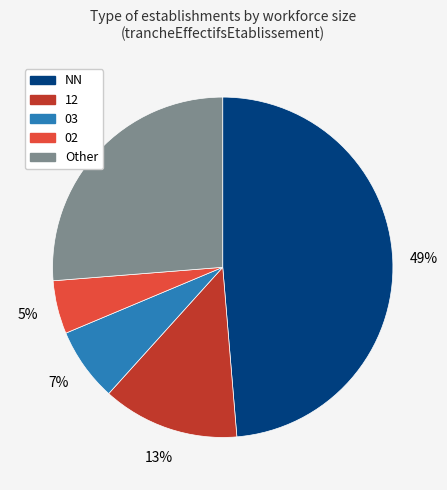

How many segments does this pie chart have?

5